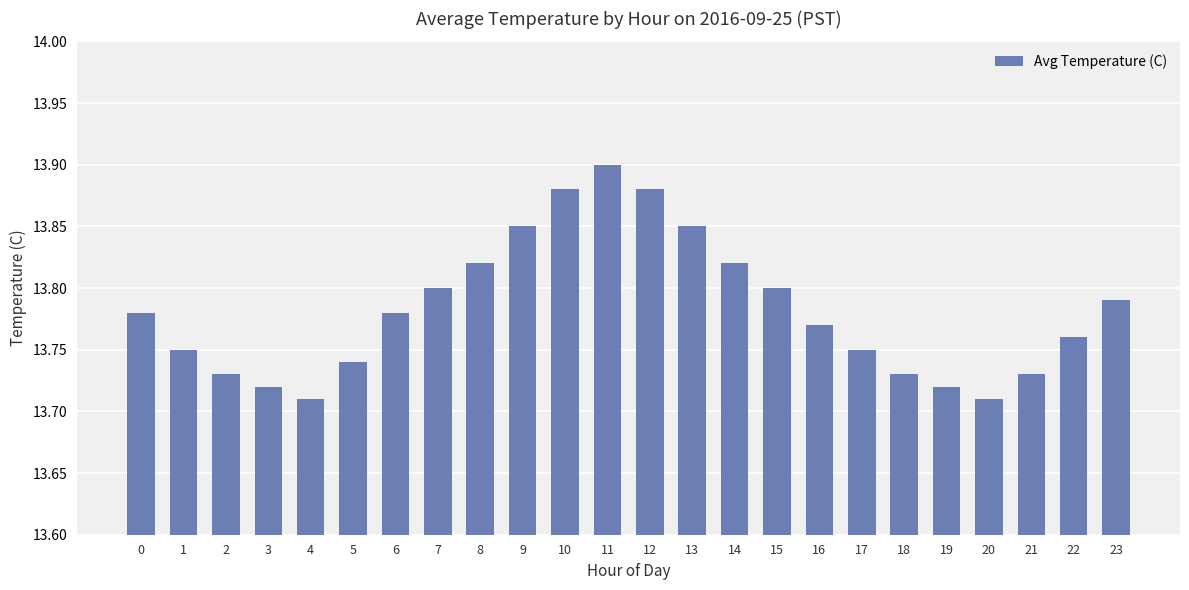

At which category does the chart reach its peak across all series?

11